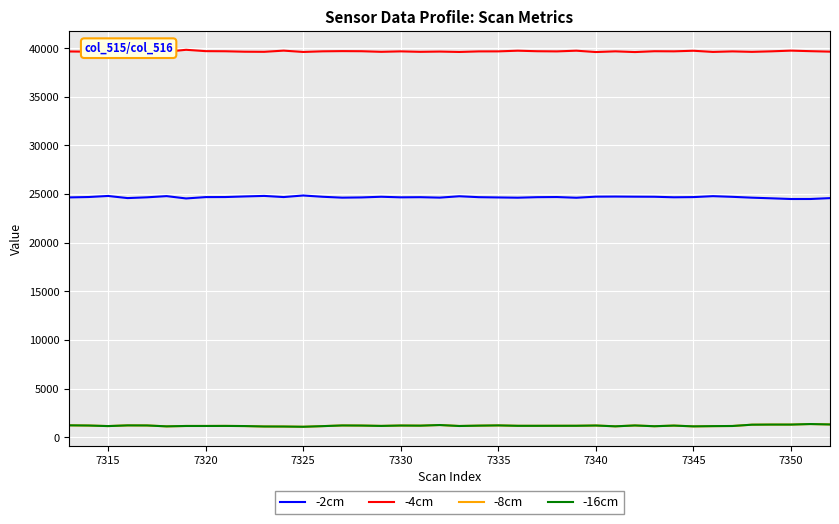

What is the highest value of the -2cm series?

24852